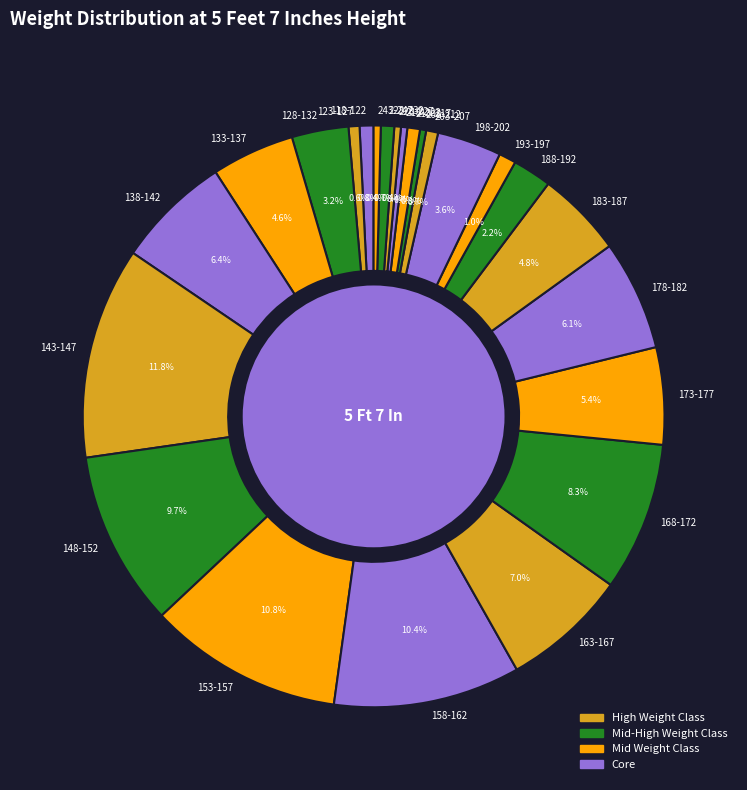

Which has a higher value, 208-212 or 178-182?

178-182